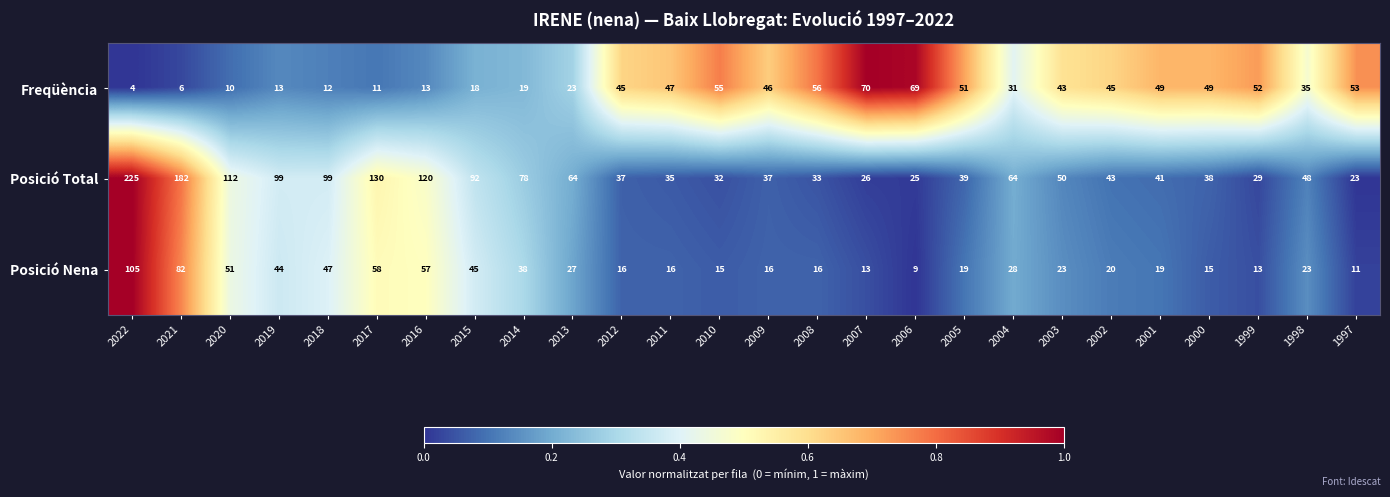

List the series in order of their peak value, highest first.

Posició Total, Posició Nena, Freqüència